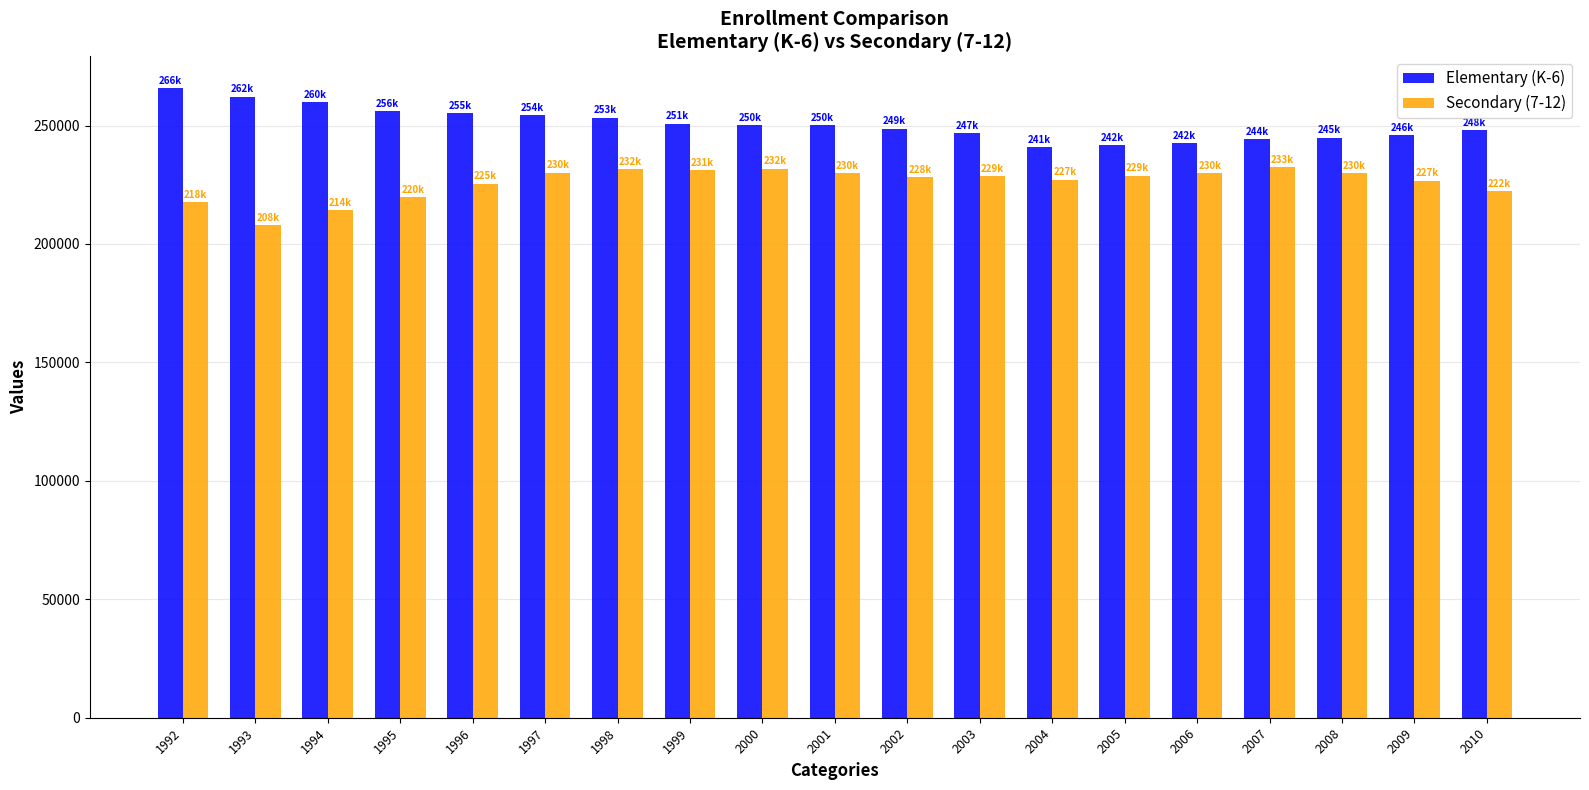

Rank the series by their average value, from highest to lowest.

Elementary (K-6), Secondary (7-12)